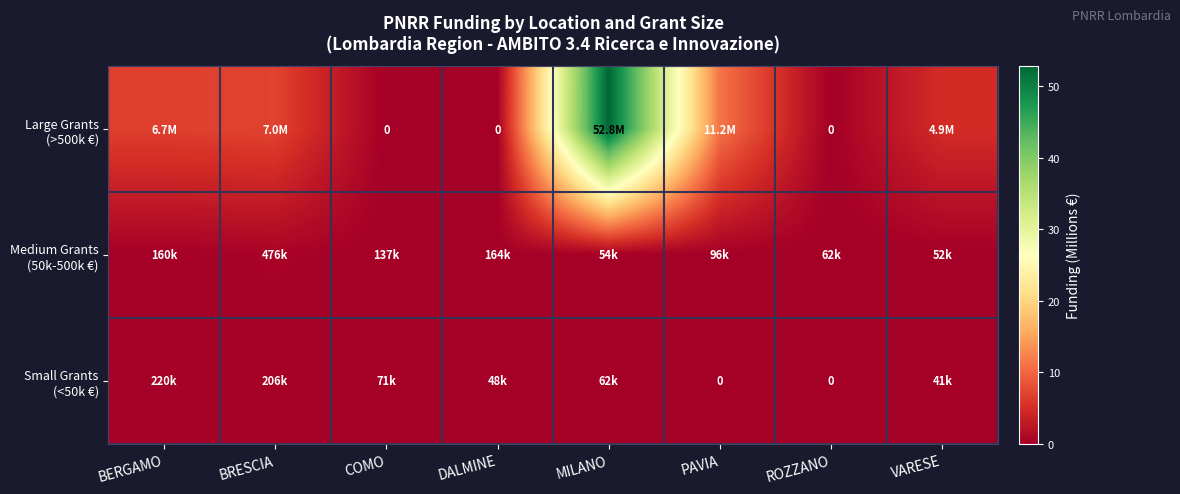

Count the number of categories in the chart.

8